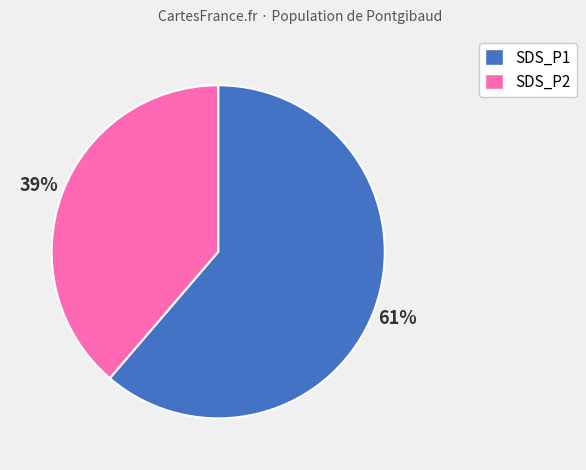

What is the majority slice?

SDS_P1